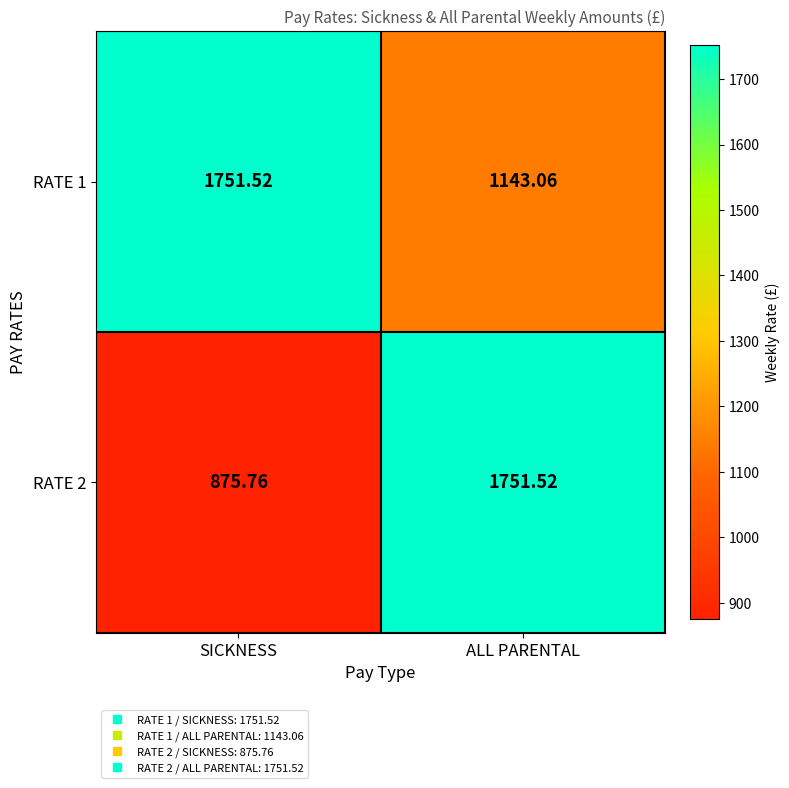

Is the value of RATE 1 at ALL PARENTAL greater than the value of RATE 2 at ALL PARENTAL?

No